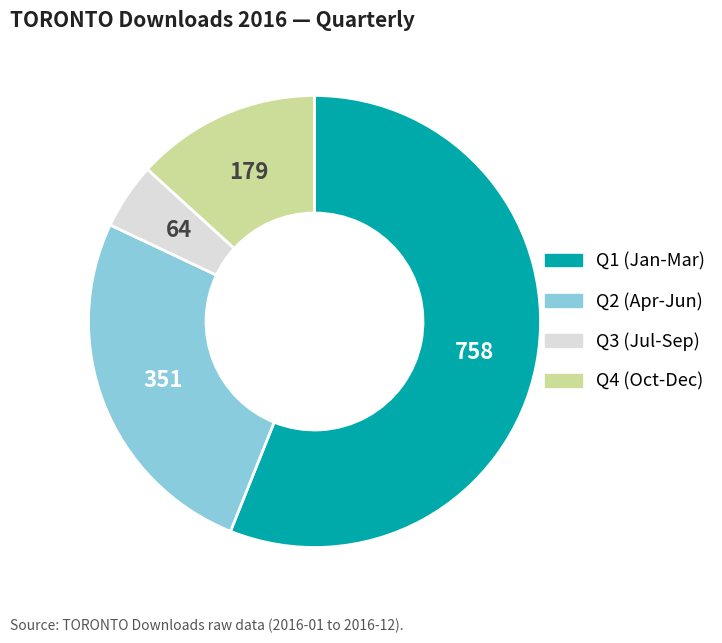

Does any single category account for the majority?

Yes